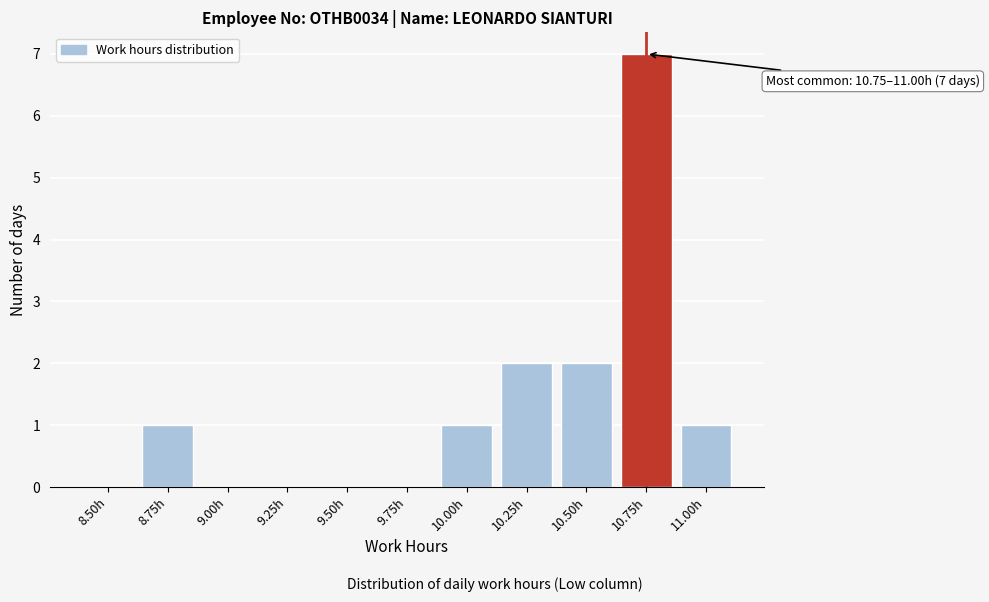

Reading right to left, list all the values displayed in this chart.

11.00h=1	10.75h=7	10.50h=2	10.25h=2	10.00h=1	9.75h=0	9.50h=0	9.25h=0	9.00h=0	8.75h=1	8.50h=0